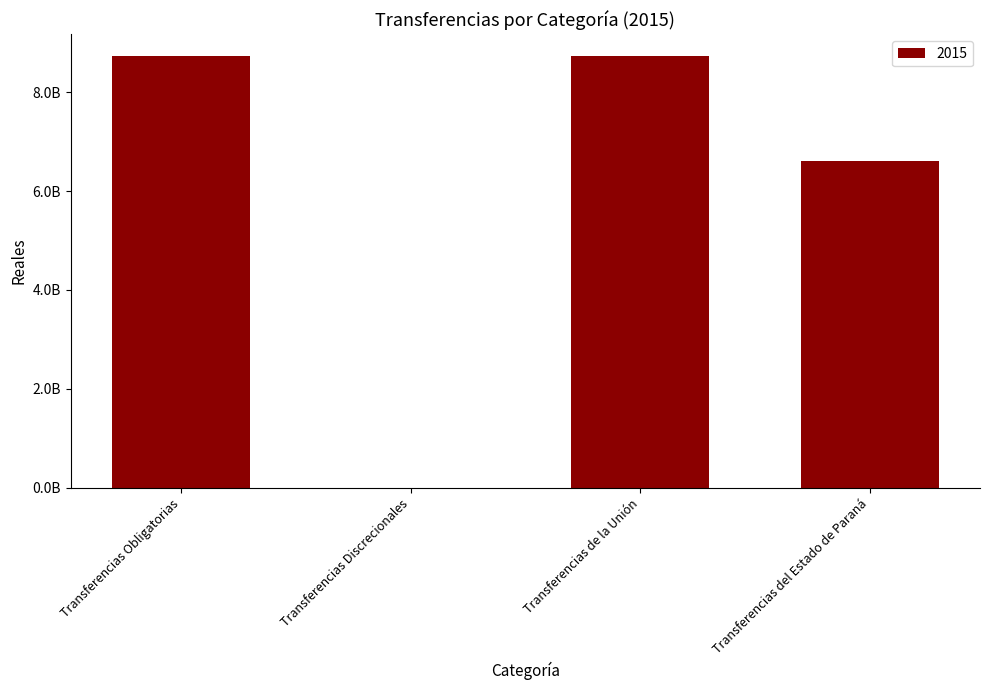

What is the ratio of the value at Transferencias Obligatorias to the value at Transferencias de la Unión?

1.0